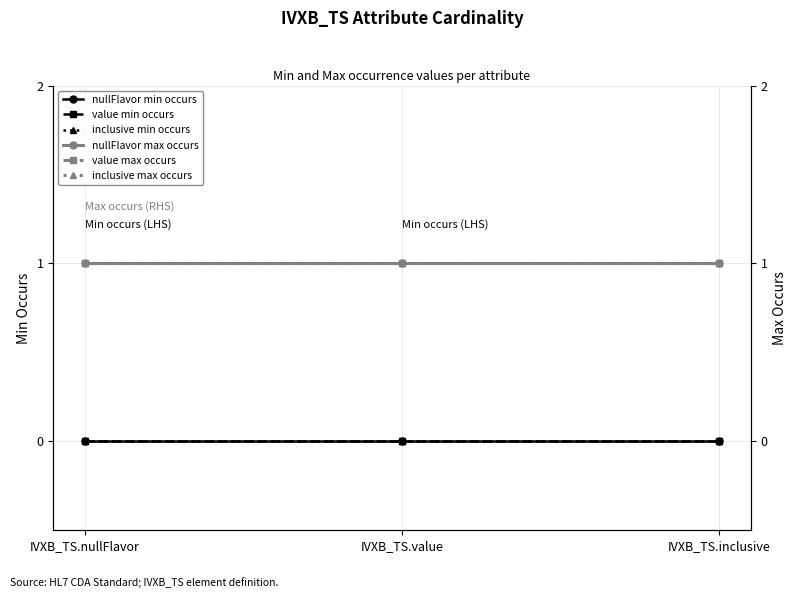

Which series has the largest range (max minus min)?

nullFlavor min occurs